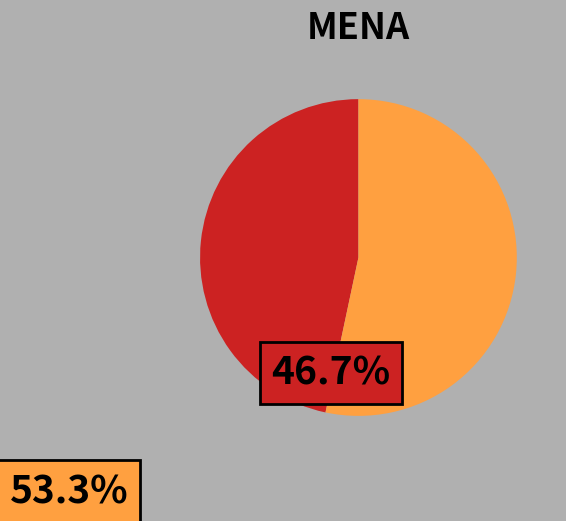

Is there a majority slice in this chart?

Yes